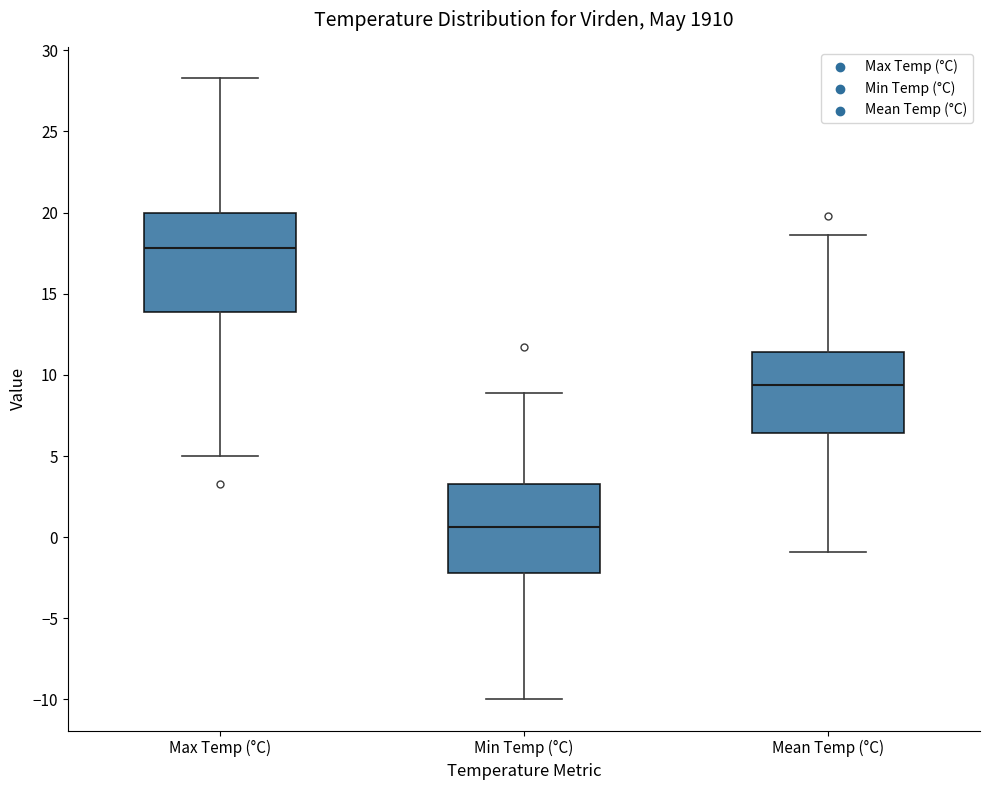

Reading left to right, transcribe this box plot: for each box, give where its median line is, the range the box spans, and where its two whiskers end, as read against the y-axis. The values are not printed on the chart, so give them approximately, as read against the axis.

Max Temp (°C): median 18.0, box 14.0 to 20.0, whiskers 5.0 to 28.5
Min Temp (°C): median 0.5, box -2.0 to 3.5, whiskers -10.0 to 9.0
Mean Temp (°C): median 9.5, box 6.5 to 11.5, whiskers -1.0 to 18.5